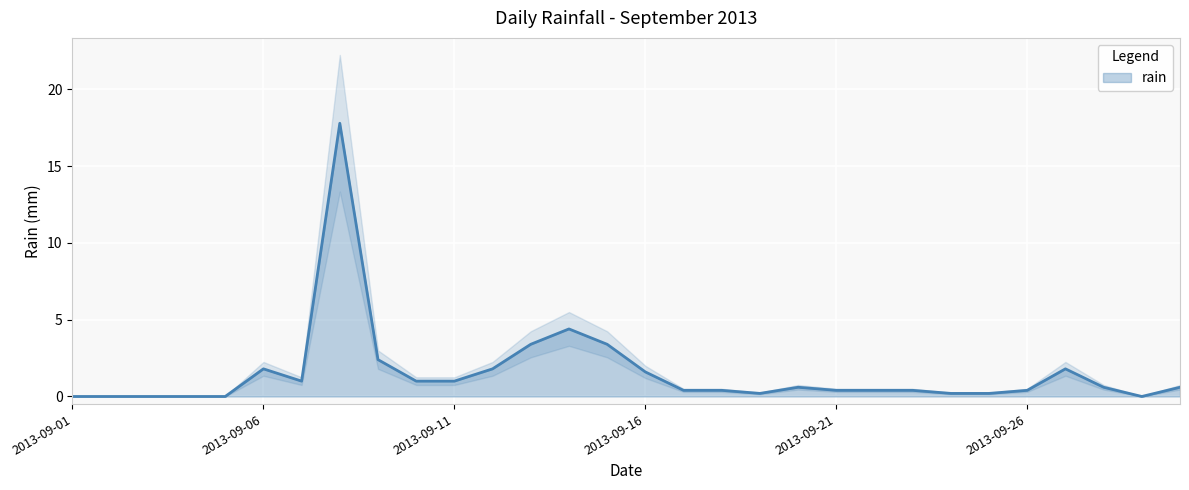

At which category does the data reach its first local valley?

2013-09-07